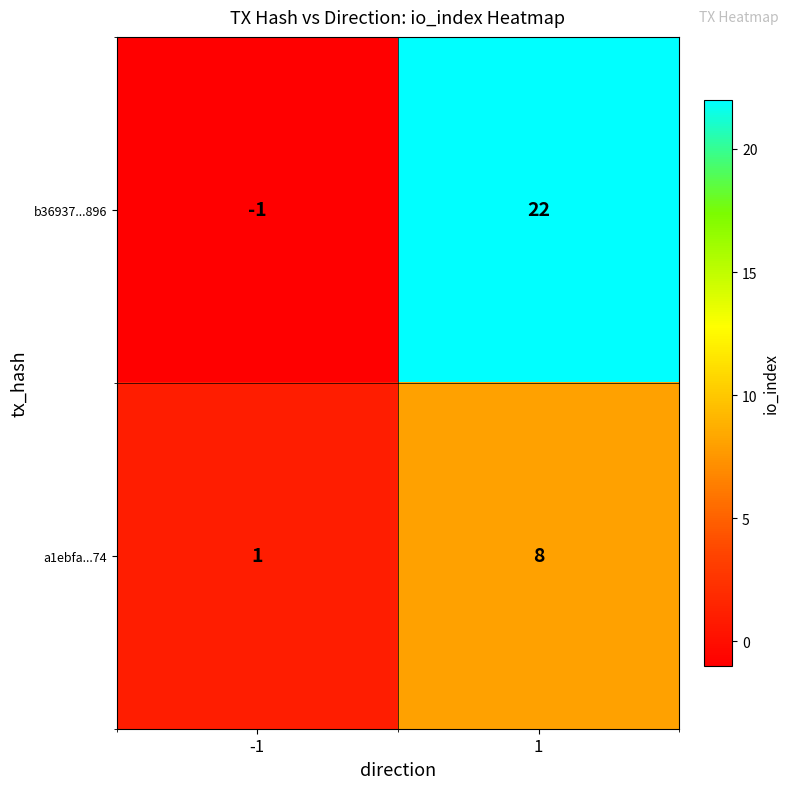

What is the greatest value displayed?

22